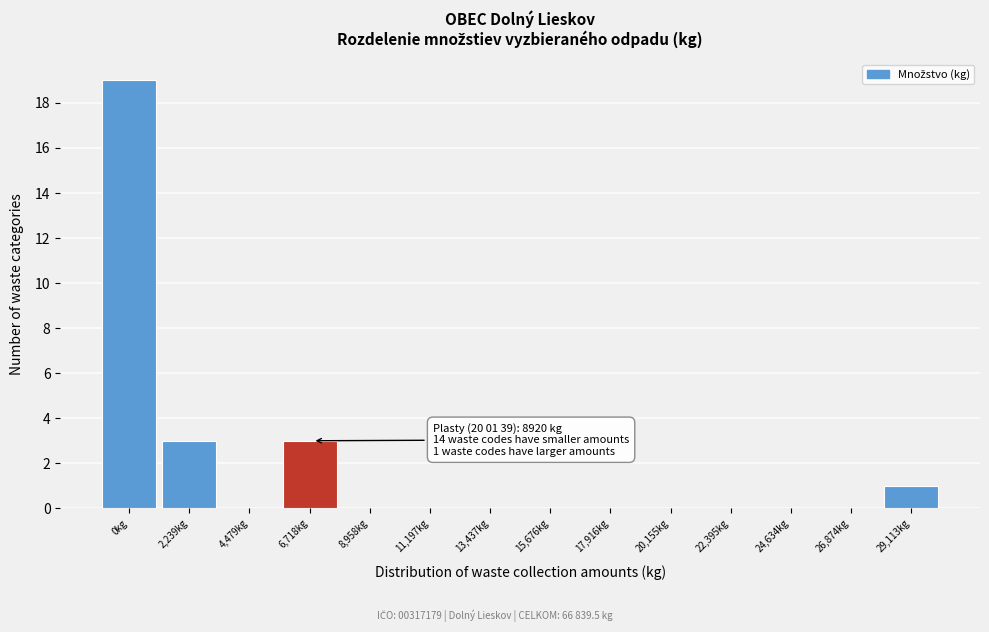

Reading left to right, extract all data points from this chart.

0kg=19	2,239kg=3	4,479kg=0	6,718kg=3	8,958kg=0	11,197kg=0	13,437kg=0	15,676kg=0	17,916kg=0	20,155kg=0	22,395kg=0	24,634kg=0	26,874kg=0	29,113kg=1